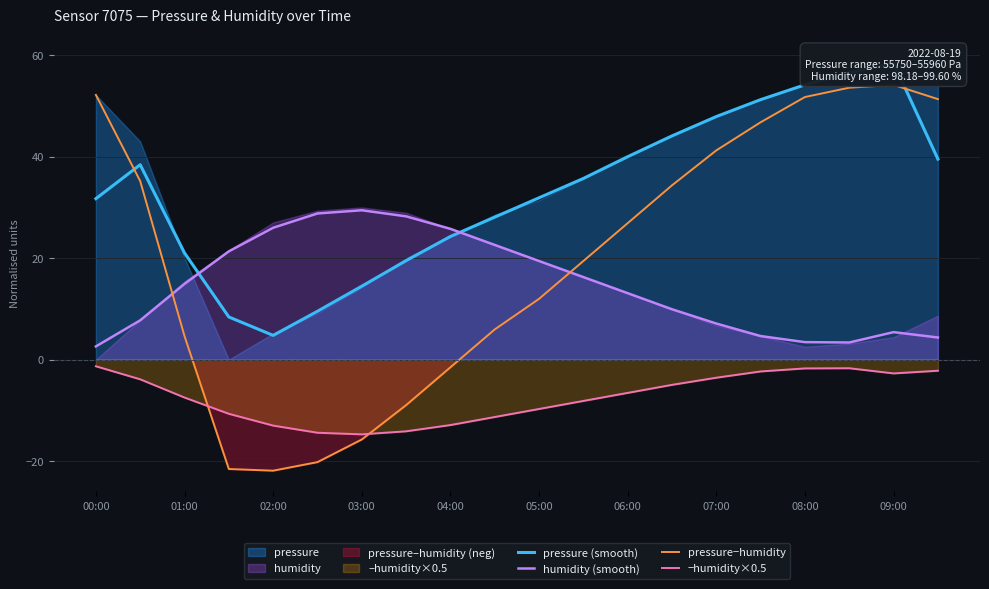

What is the maximum value shown in the chart?

58.4